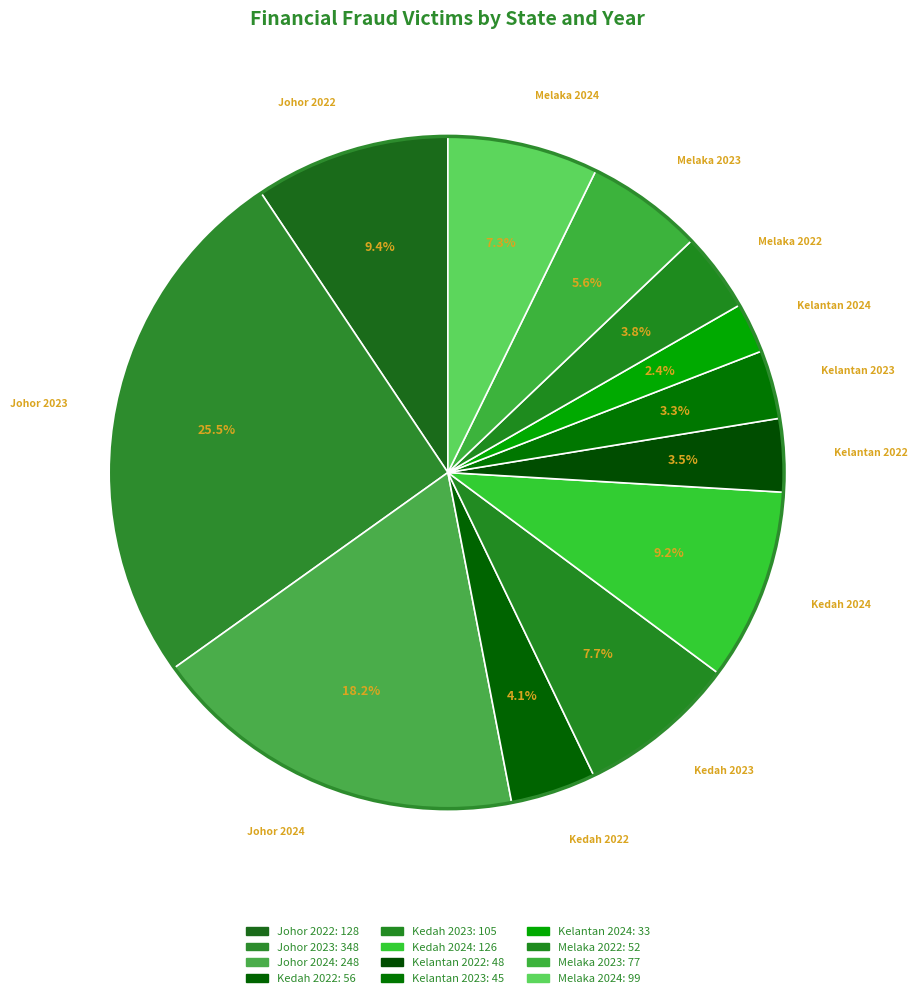

Combined, what portion of the pie is Kedah 2024 and Johor 2023?

34.7%